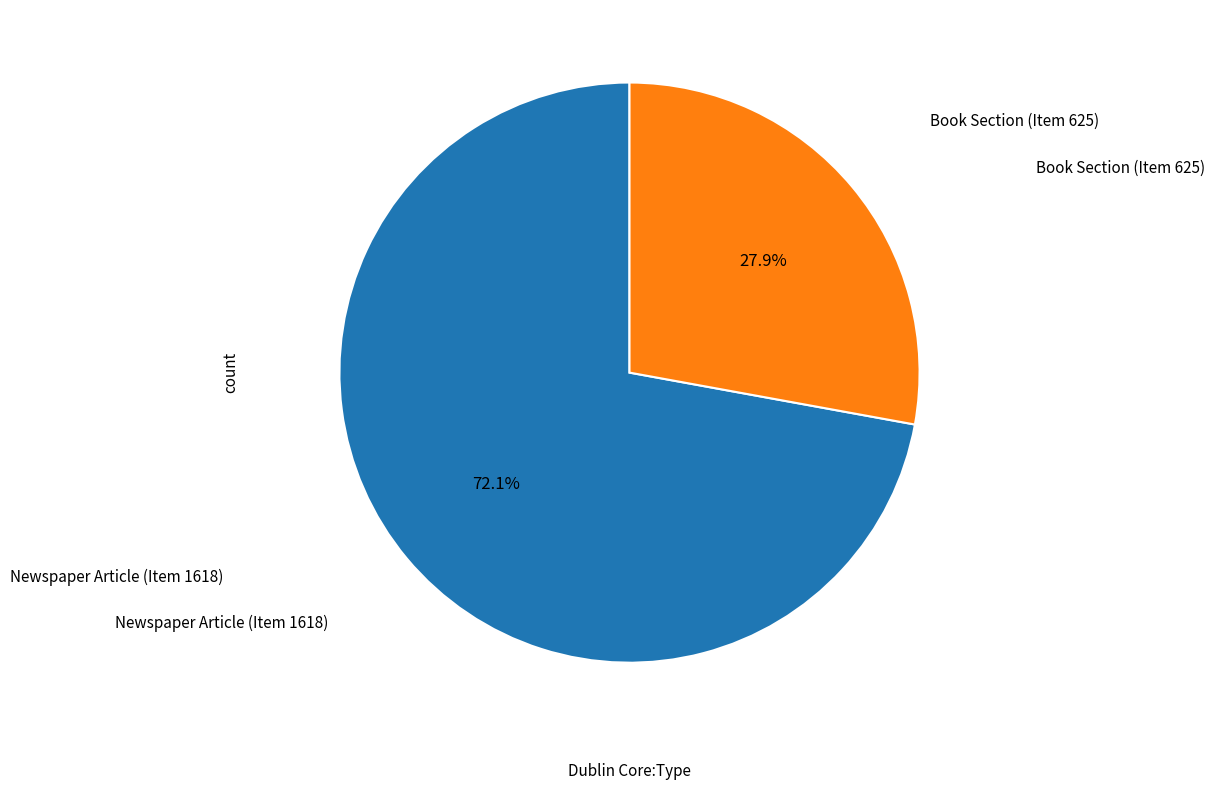

Does Book Section (Item 625) account for over 50% of the chart?

No